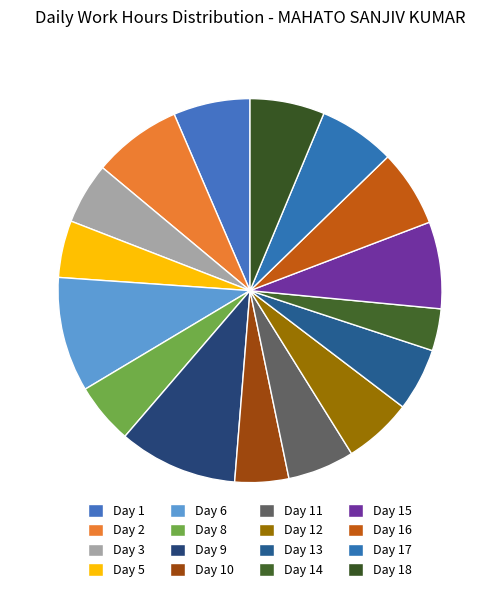

Does any single category account for the majority?

No